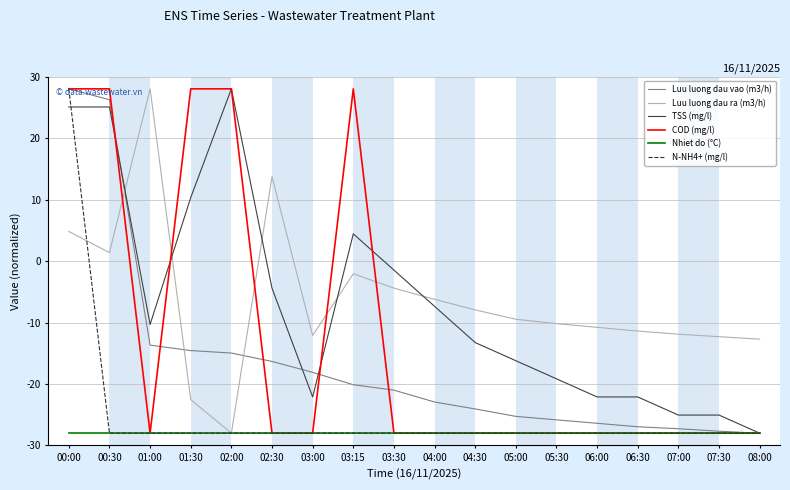

At which label is Luu luong dau ra (m3/h) closest to 0?

00:30